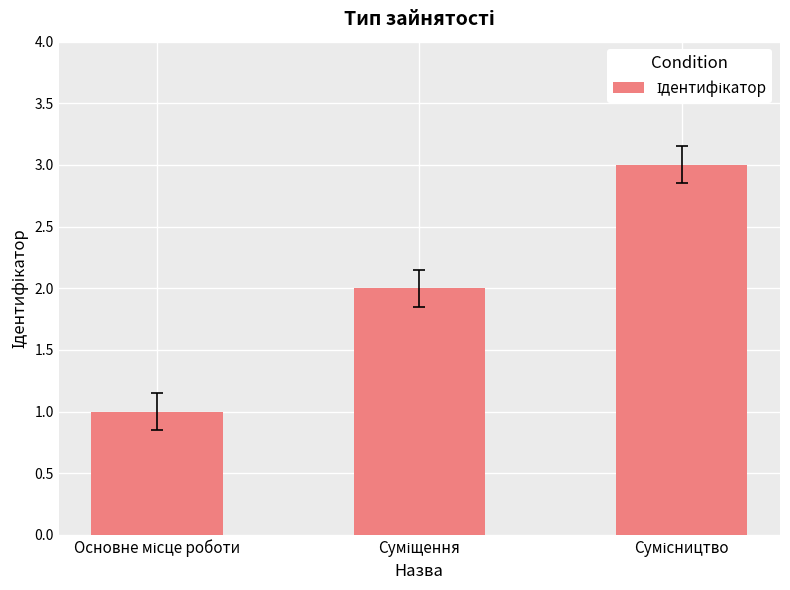

What is the sum of all values?

6